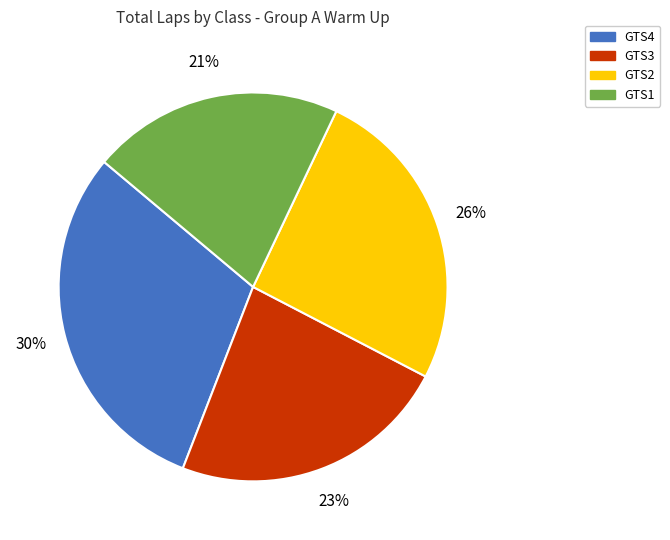

True or false: GTS4 accounts for 19% of the total.

False